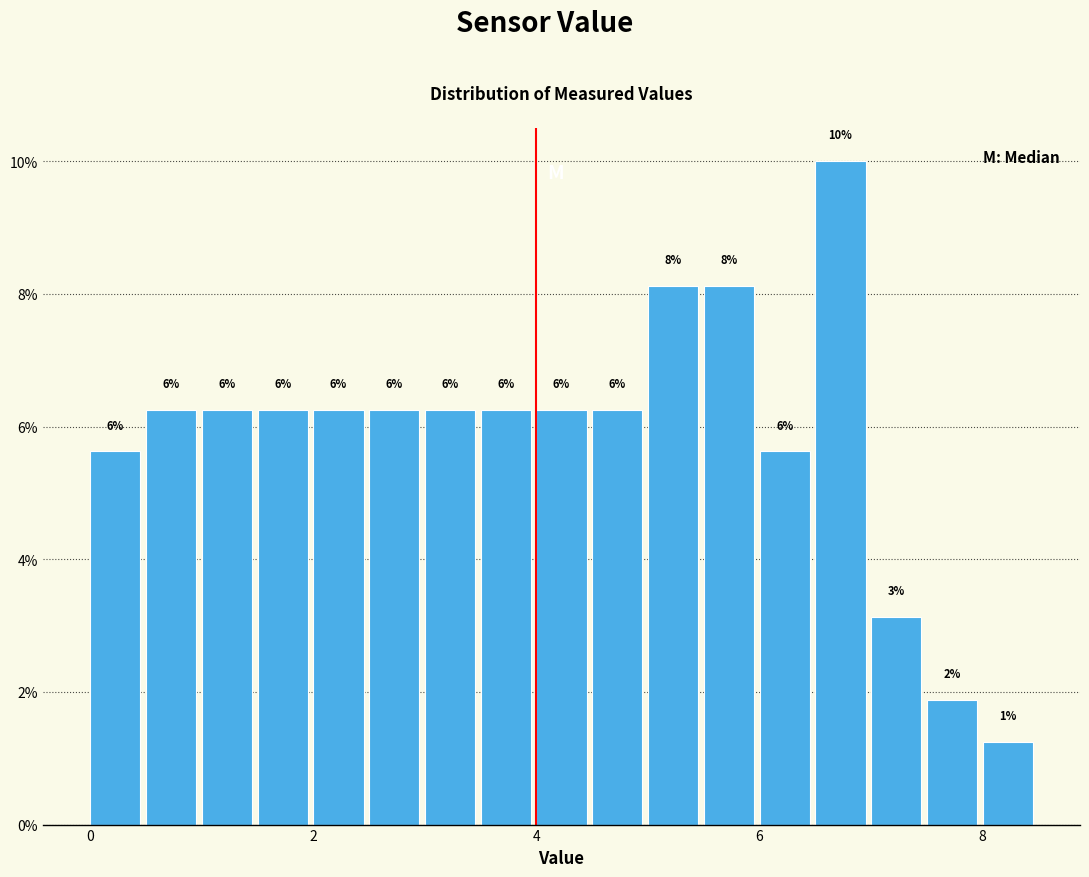

Read against the x-axis, roughly where is the centre of the tallest bar?

6.8